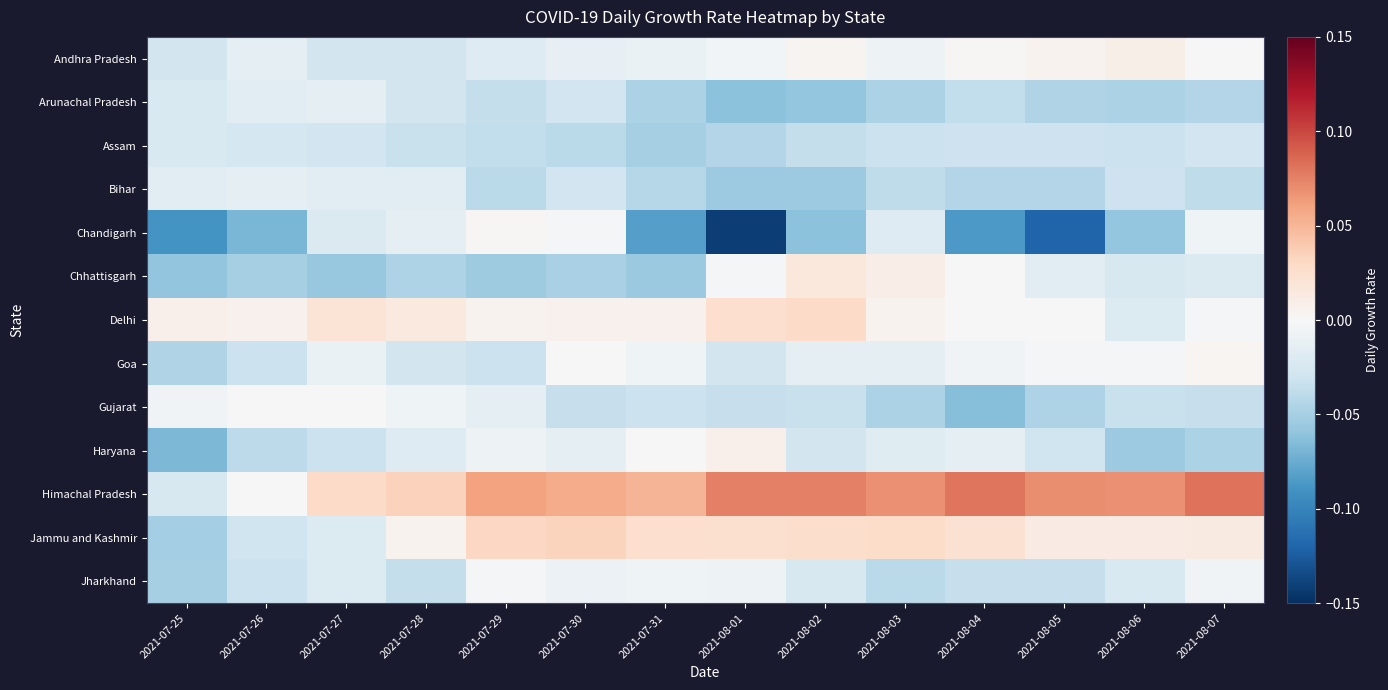

Reading left to right, transcribe all the data shown in this chart.

Andhra Pradesh: 2021-07-25=-0.0	2021-07-26=-0.0	2021-07-27=-0.0	2021-07-28=-0.0	2021-07-29=-0.0	2021-07-30=-0.0	2021-07-31=-0.0	2021-08-01=-0.0	2021-08-02=0.0	2021-08-03=-0.0	2021-08-04=0.0	2021-08-05=0.0	2021-08-06=0.0	2021-08-07=0.0
Arunachal Pradesh: 2021-07-25=-0.0	2021-07-26=-0.0	2021-07-27=-0.0	2021-07-28=-0.0	2021-07-29=-0.0	2021-07-30=-0.0	2021-07-31=-0.0	2021-08-01=-0.1	2021-08-02=-0.1	2021-08-03=-0.0	2021-08-04=-0.0	2021-08-05=-0.0	2021-08-06=-0.0	2021-08-07=-0.0
Assam: 2021-07-25=-0.0	2021-07-26=-0.0	2021-07-27=-0.0	2021-07-28=-0.0	2021-07-29=-0.0	2021-07-30=-0.0	2021-07-31=-0.1	2021-08-01=-0.0	2021-08-02=-0.0	2021-08-03=-0.0	2021-08-04=-0.0	2021-08-05=-0.0	2021-08-06=-0.0	2021-08-07=-0.0
Bihar: 2021-07-25=-0.0	2021-07-26=-0.0	2021-07-27=-0.0	2021-07-28=-0.0	2021-07-29=-0.0	2021-07-30=-0.0	2021-07-31=-0.0	2021-08-01=-0.1	2021-08-02=-0.1	2021-08-03=-0.0	2021-08-04=-0.0	2021-08-05=-0.0	2021-08-06=-0.0	2021-08-07=-0.0
Chandigarh: 2021-07-25=-0.1	2021-07-26=-0.1	2021-07-27=-0.0	2021-07-28=-0.0	2021-07-29=0.0	2021-07-30=-0.0	2021-07-31=-0.1	2021-08-01=-0.1	2021-08-02=-0.1	2021-08-03=-0.0	2021-08-04=-0.1	2021-08-05=-0.1	2021-08-06=-0.1	2021-08-07=-0.0
Chhattisgarh: 2021-07-25=-0.1	2021-07-26=-0.1	2021-07-27=-0.1	2021-07-28=-0.0	2021-07-29=-0.1	2021-07-30=-0.0	2021-07-31=-0.1	2021-08-01=-0.0	2021-08-02=0.0	2021-08-03=0.0	2021-08-04=0.0	2021-08-05=-0.0	2021-08-06=-0.0	2021-08-07=-0.0
Delhi: 2021-07-25=0.0	2021-07-26=0.0	2021-07-27=0.0	2021-07-28=0.0	2021-07-29=0.0	2021-07-30=0.0	2021-07-31=0.0	2021-08-01=0.0	2021-08-02=0.0	2021-08-03=0.0	2021-08-04=-0.0	2021-08-05=0.0	2021-08-06=-0.0	2021-08-07=-0.0
Goa: 2021-07-25=-0.0	2021-07-26=-0.0	2021-07-27=-0.0	2021-07-28=-0.0	2021-07-29=-0.0	2021-07-30=0.0	2021-07-31=-0.0	2021-08-01=-0.0	2021-08-02=-0.0	2021-08-03=-0.0	2021-08-04=-0.0	2021-08-05=-0.0	2021-08-06=-0.0	2021-08-07=0.0
Gujarat: 2021-07-25=-0.0	2021-07-26=0.0	2021-07-27=-0.0	2021-07-28=-0.0	2021-07-29=-0.0	2021-07-30=-0.0	2021-07-31=-0.0	2021-08-01=-0.0	2021-08-02=-0.0	2021-08-03=-0.0	2021-08-04=-0.1	2021-08-05=-0.0	2021-08-06=-0.0	2021-08-07=-0.0
Haryana: 2021-07-25=-0.1	2021-07-26=-0.0	2021-07-27=-0.0	2021-07-28=-0.0	2021-07-29=-0.0	2021-07-30=-0.0	2021-07-31=0.0	2021-08-01=0.0	2021-08-02=-0.0	2021-08-03=-0.0	2021-08-04=-0.0	2021-08-05=-0.0	2021-08-06=-0.1	2021-08-07=-0.0
Himachal Pradesh: 2021-07-25=-0.0	2021-07-26=0.0	2021-07-27=0.0	2021-07-28=0.0	2021-07-29=0.1	2021-07-30=0.1	2021-07-31=0.1	2021-08-01=0.1	2021-08-02=0.1	2021-08-03=0.1	2021-08-04=0.1	2021-08-05=0.1	2021-08-06=0.1	2021-08-07=0.1
Jammu and Kashmir: 2021-07-25=-0.1	2021-07-26=-0.0	2021-07-27=-0.0	2021-07-28=0.0	2021-07-29=0.0	2021-07-30=0.0	2021-07-31=0.0	2021-08-01=0.0	2021-08-02=0.0	2021-08-03=0.0	2021-08-04=0.0	2021-08-05=0.0	2021-08-06=0.0	2021-08-07=0.0
Jharkhand: 2021-07-25=-0.1	2021-07-26=-0.0	2021-07-27=-0.0	2021-07-28=-0.0	2021-07-29=-0.0	2021-07-30=-0.0	2021-07-31=-0.0	2021-08-01=-0.0	2021-08-02=-0.0	2021-08-03=-0.0	2021-08-04=-0.0	2021-08-05=-0.0	2021-08-06=-0.0	2021-08-07=-0.0